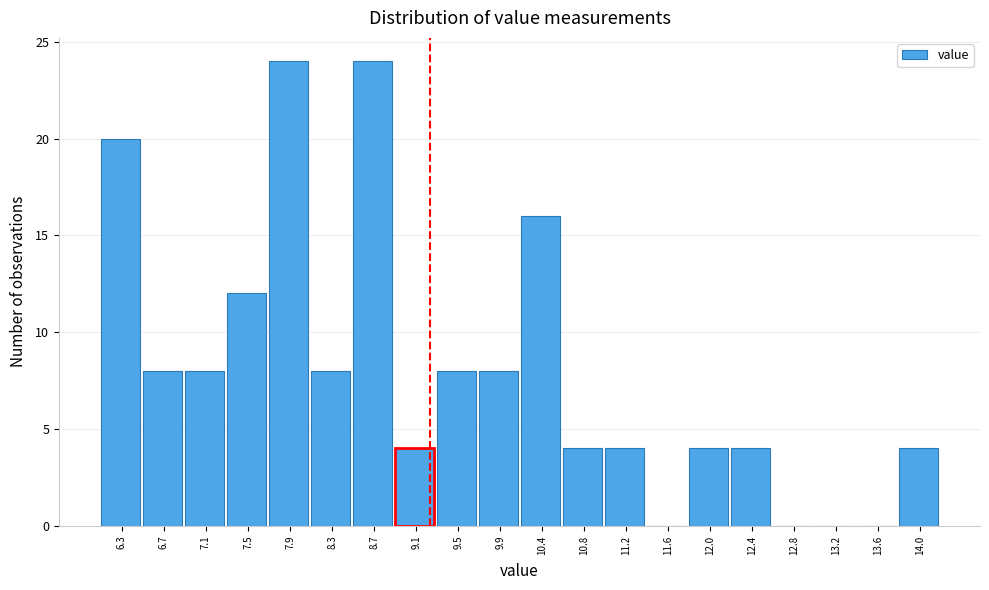

Reading right to left, transcribe all the data shown in this chart.

14.0=4	13.6=0	13.2=0	12.8=0	12.4=4	12.0=4	11.6=0	11.2=4	10.8=4	10.4=16	9.9=8	9.5=8	9.1=4	8.7=24	8.3=8	7.9=24	7.5=12	7.1=8	6.7=8	6.3=20